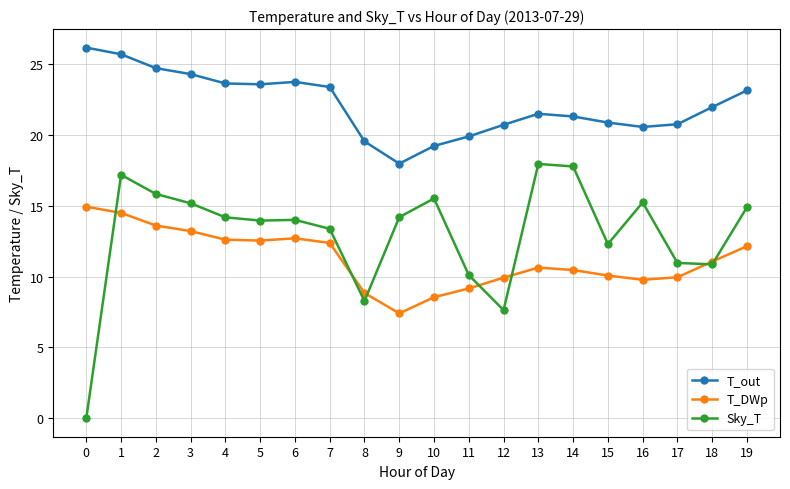

What is the difference between the T_DWp values at 3 and 17?

3.3